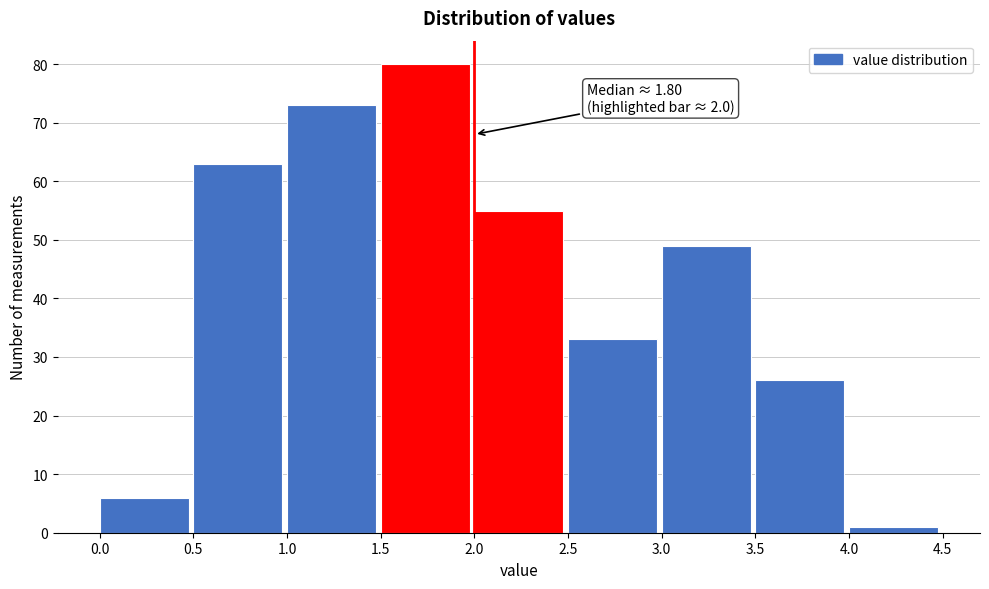

Which range on the x-axis has the tallest bar?

1.5 to 2.0